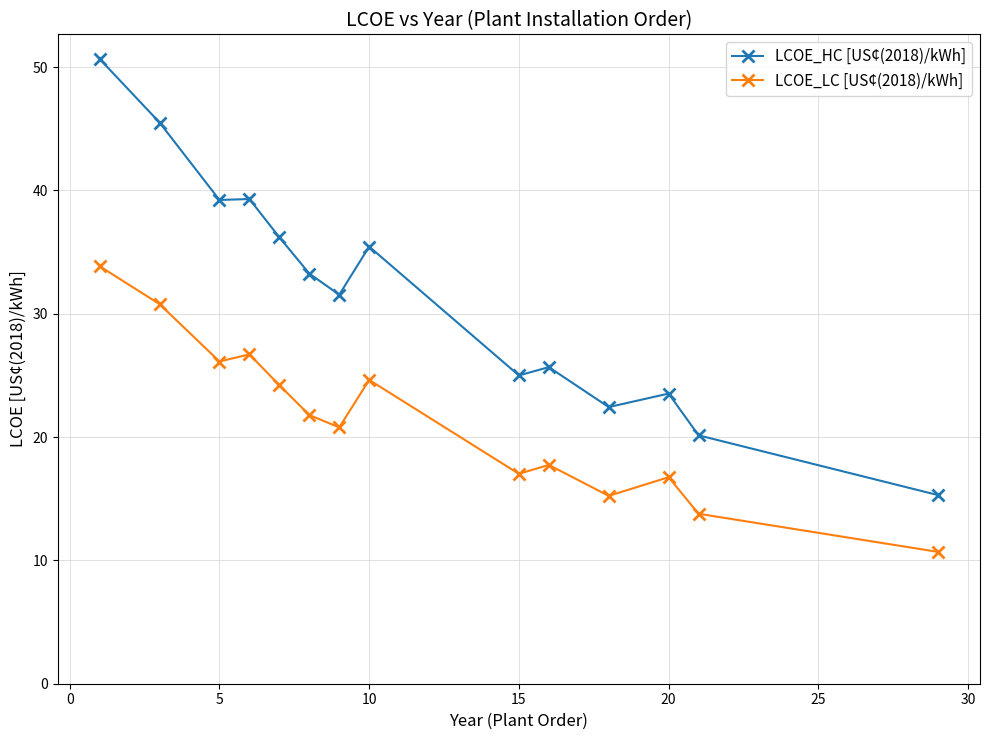

True or false: LCOE_HC [US¢(2018)/kWh] and LCOE_LC [US¢(2018)/kWh] cross at least once.

False